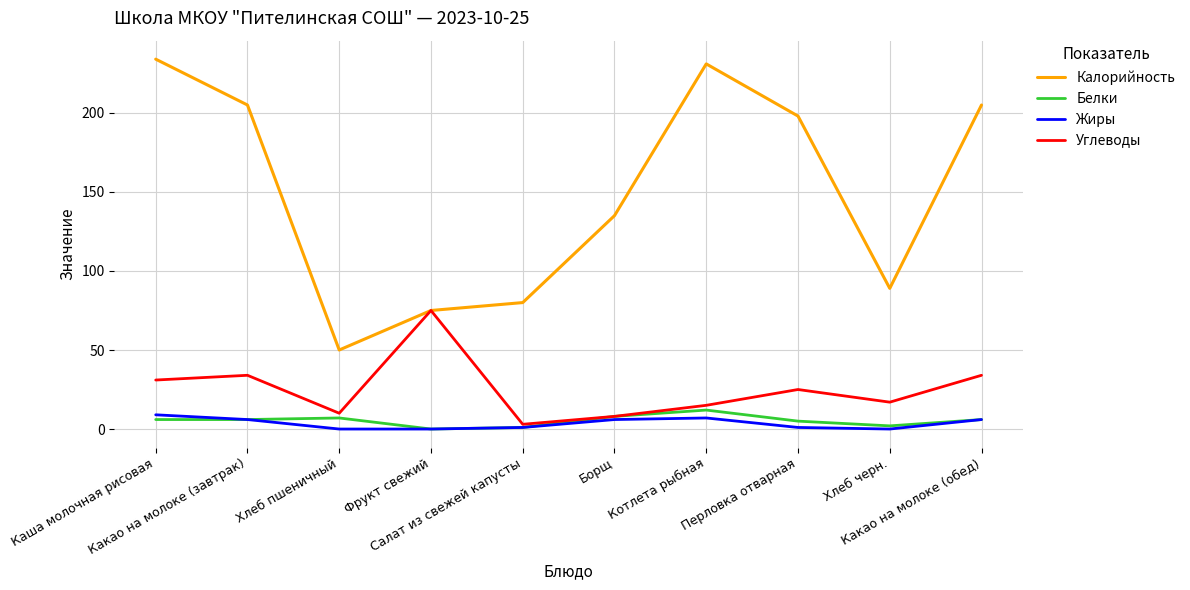

True or false: Белки and Калорийность intersect in this chart.

False